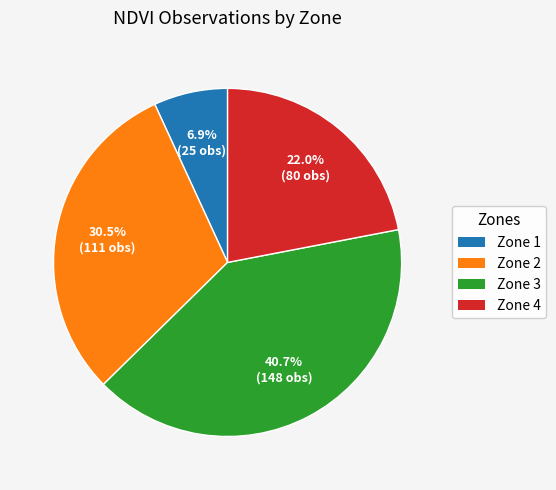

Is the sum of Zone 1 and Zone 2 greater than half?

No